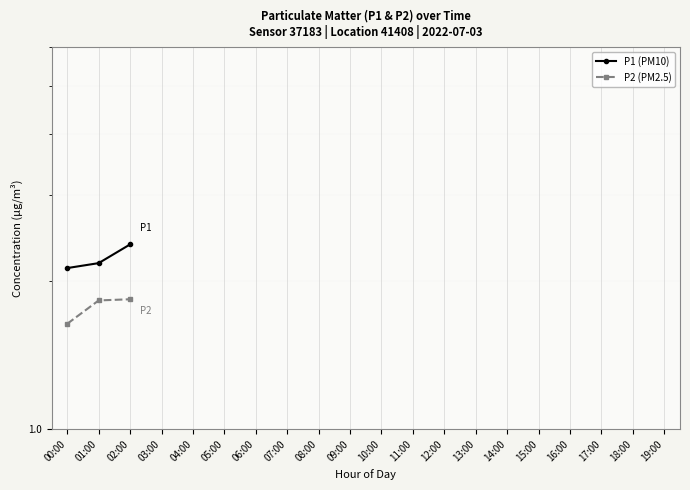

What position from the left is 17:00?

18